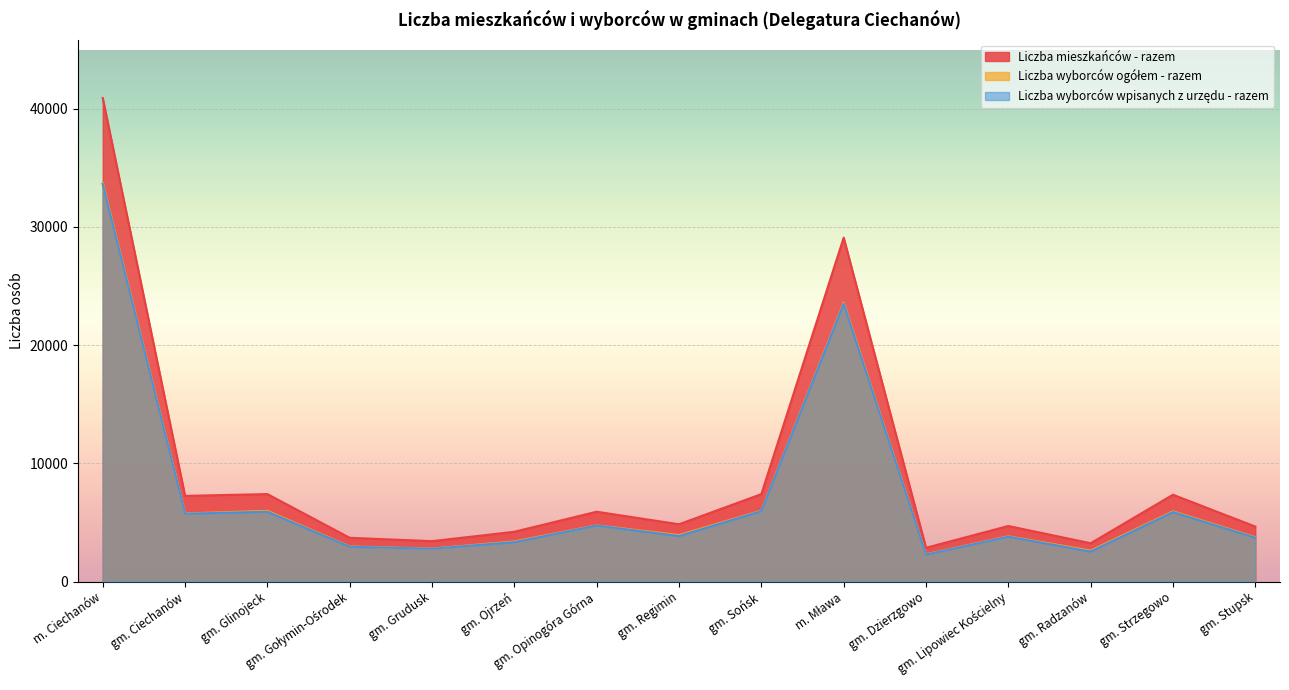

True or false: Liczba wyborców ogółem - razem and Liczba mieszkańców - razem cross at least once.

False